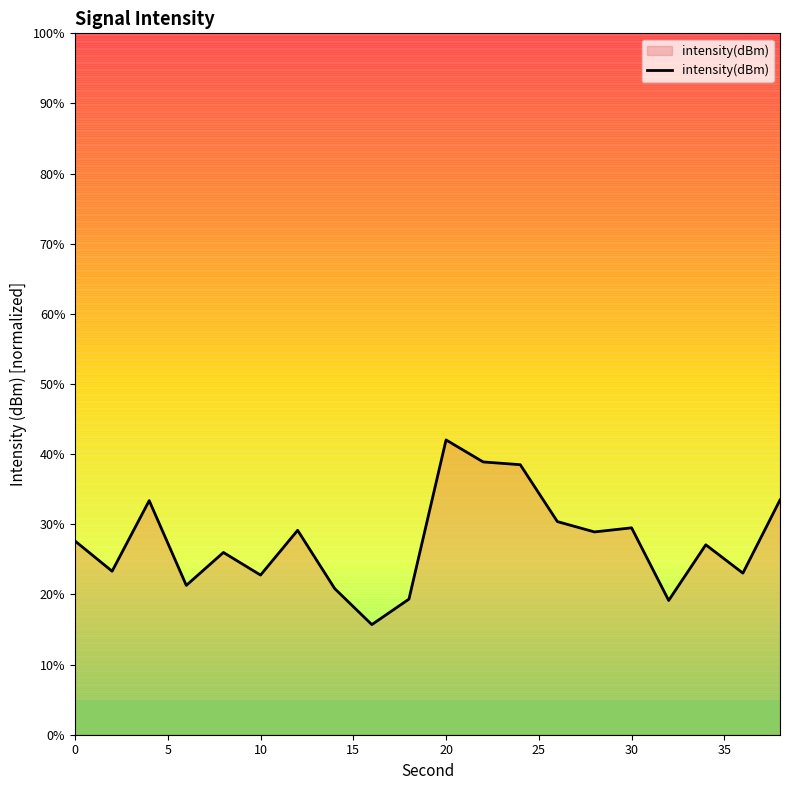

What is the difference between the maximum and minimum values?

26.3